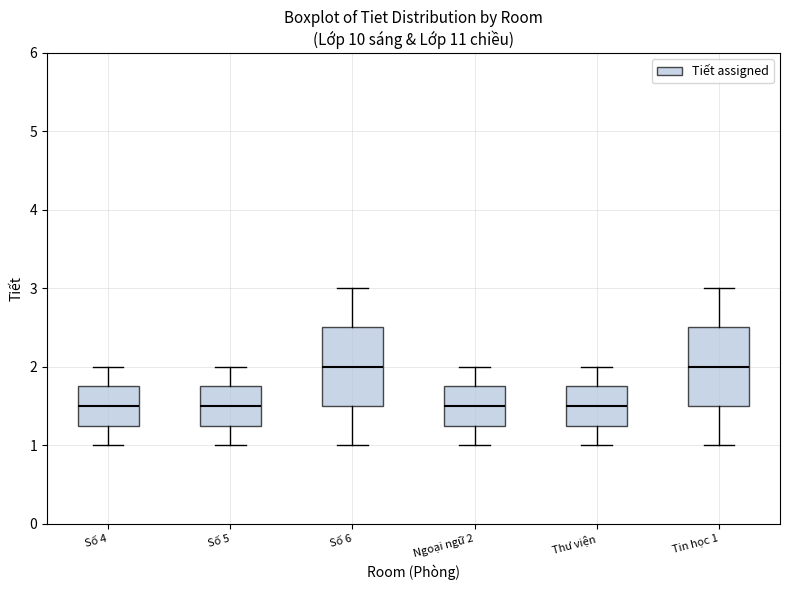

Where does the upper whisker of the box for Tin học 1 end on the y-axis? The values are not printed on the chart, so give them approximately, as read against the axis.

3.0